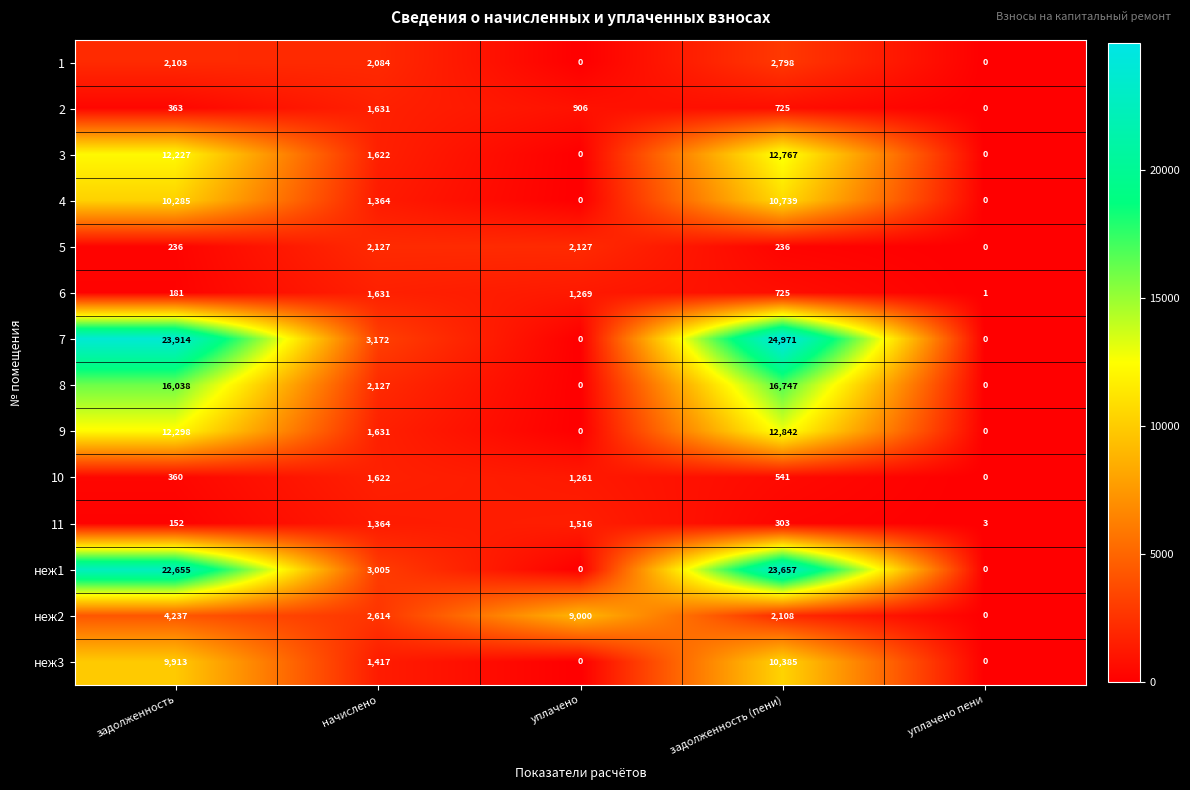

At which label is 7 closest to 12485?

начислено